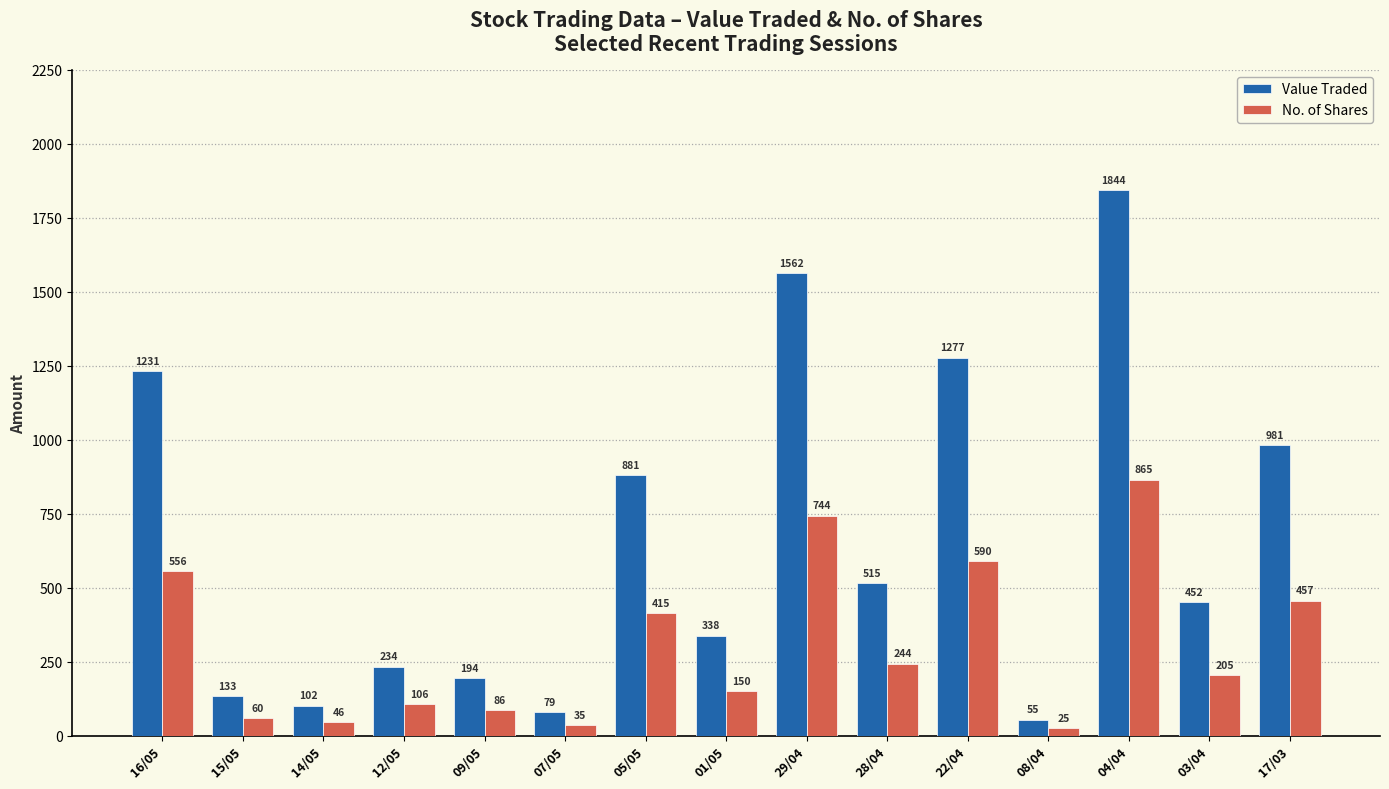

Rank the categories by Value Traded value from highest to lowest.

04/04, 29/04, 22/04, 16/05, 17/03, 05/05, 28/04, 03/04, 01/05, 12/05, 09/05, 15/05, 14/05, 07/05, 08/04